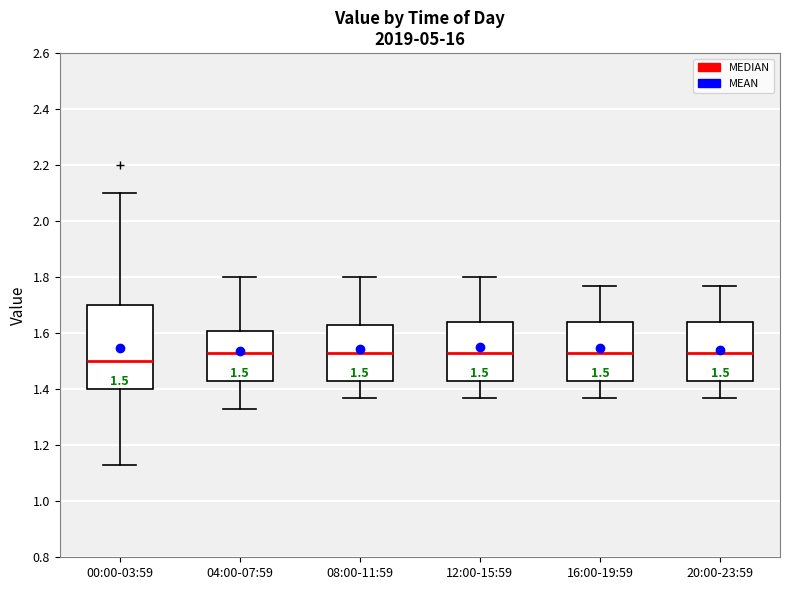

Which box is the tallest, from its lower edge to its upper edge?

00:00-03:59